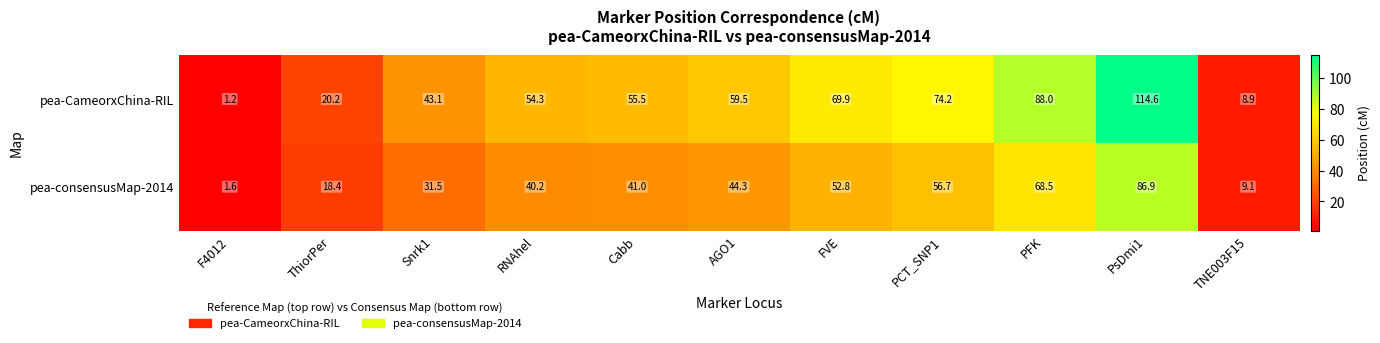

True or false: pea-consensusMap-2014 has a value of 13.9 at TNE003F15.

False